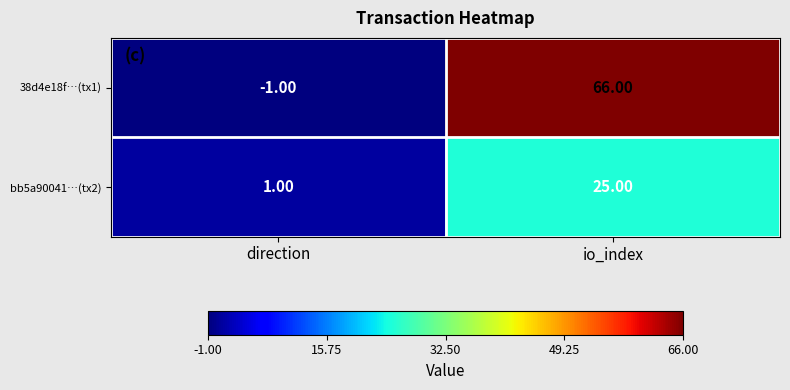

Rank the categories by bb5a90041…(tx2) value from highest to lowest.

io_index, direction